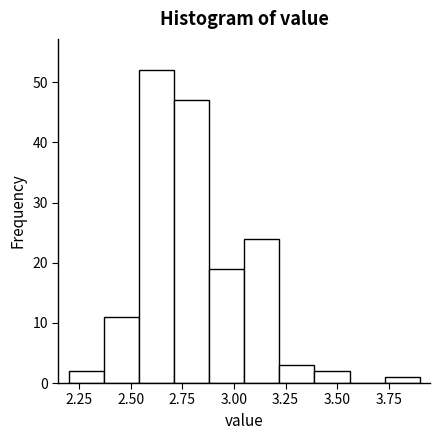

Read against the x-axis, roughly where is the centre of the tallest bar?

2.65